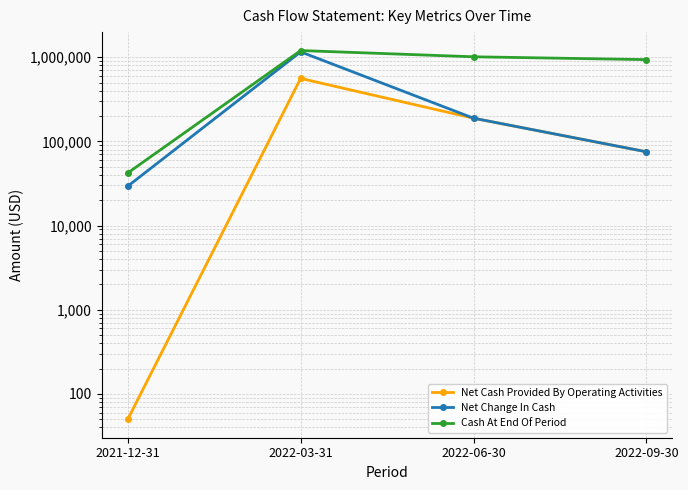

What is the label of the 1st point from the left?

2021-12-31